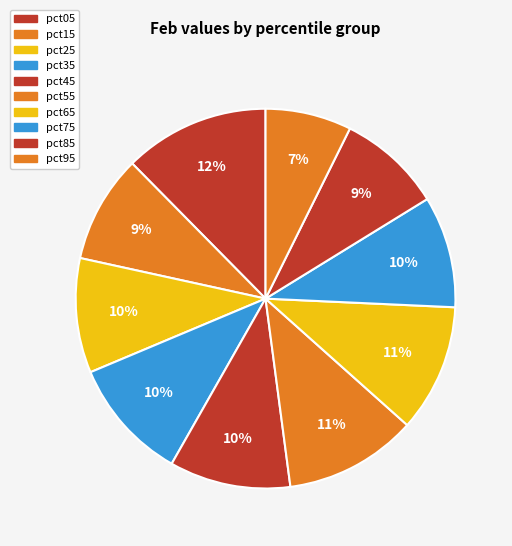

To the nearest percent, what is the average slice percentage?

10%